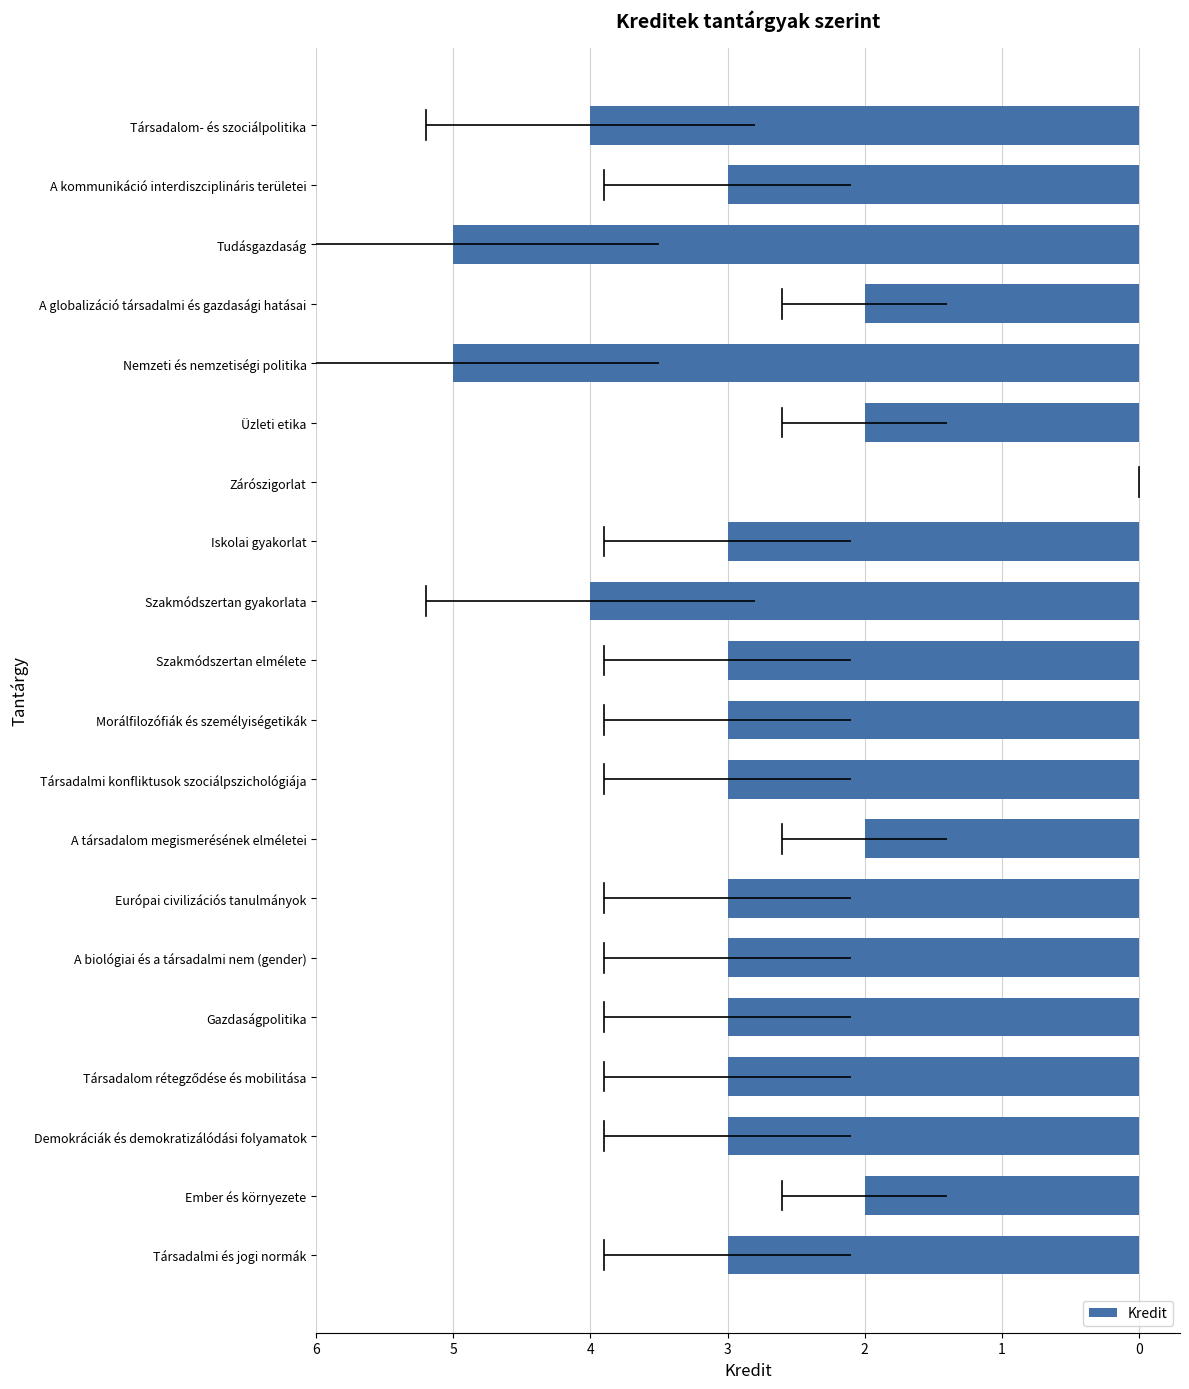

How many distinct data groups are displayed?

1